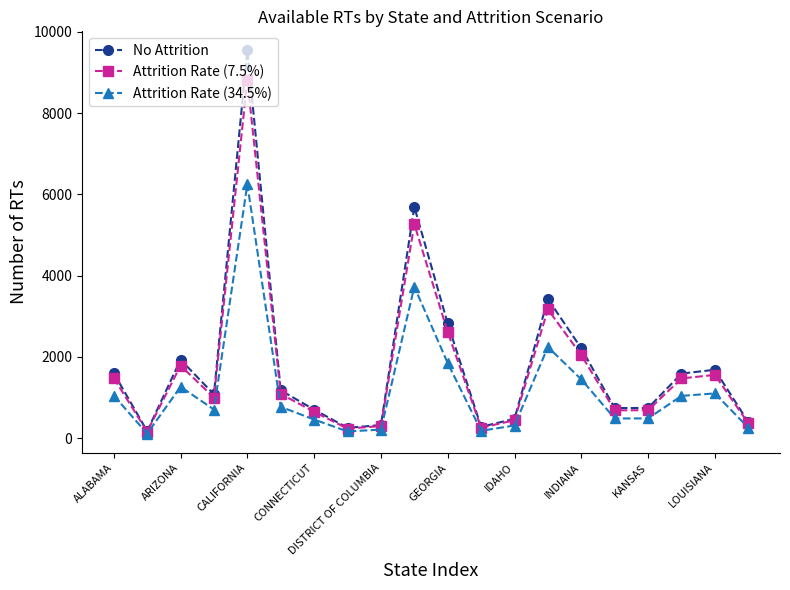

What is the highest value of the Attrition Rate (34.5%) series?

6247.4